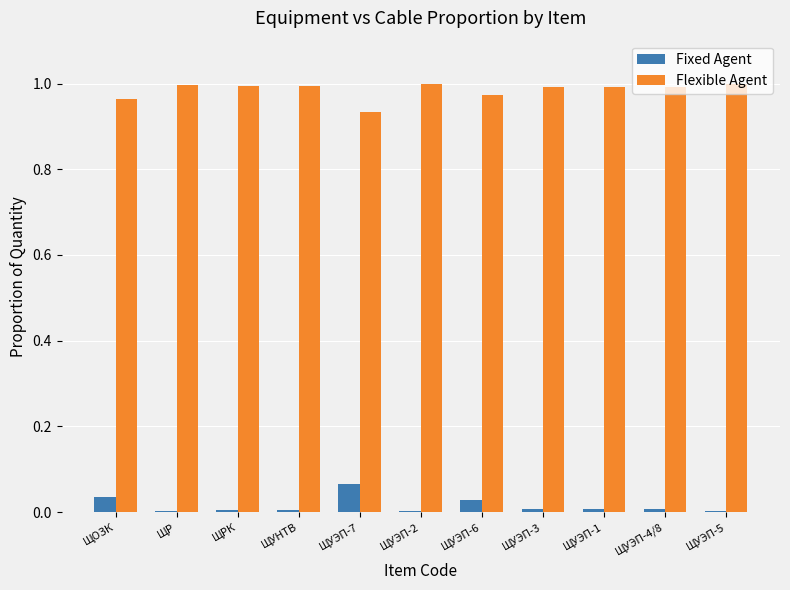

How many groups of bars are there?

11